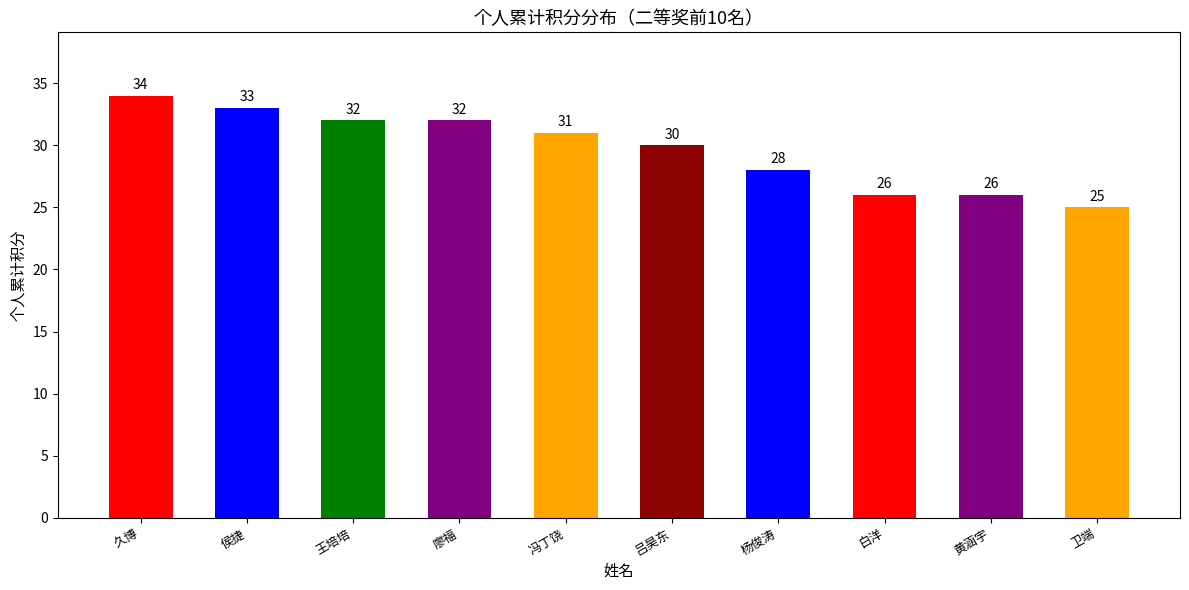

What is the minimum value shown in the chart?

25